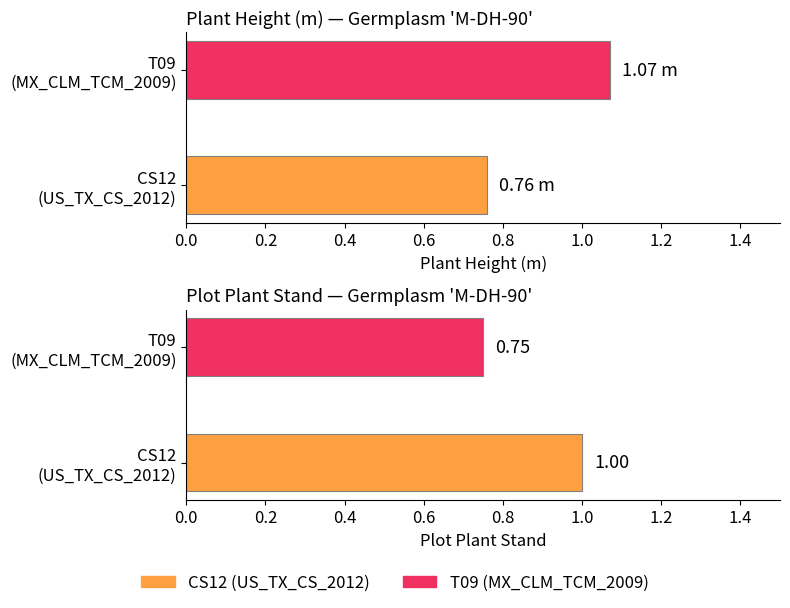

Between CS12 (US_TX_CS_2012) and T09 (MX_CLM_TCM_2009), which is larger?

T09 (MX_CLM_TCM_2009)